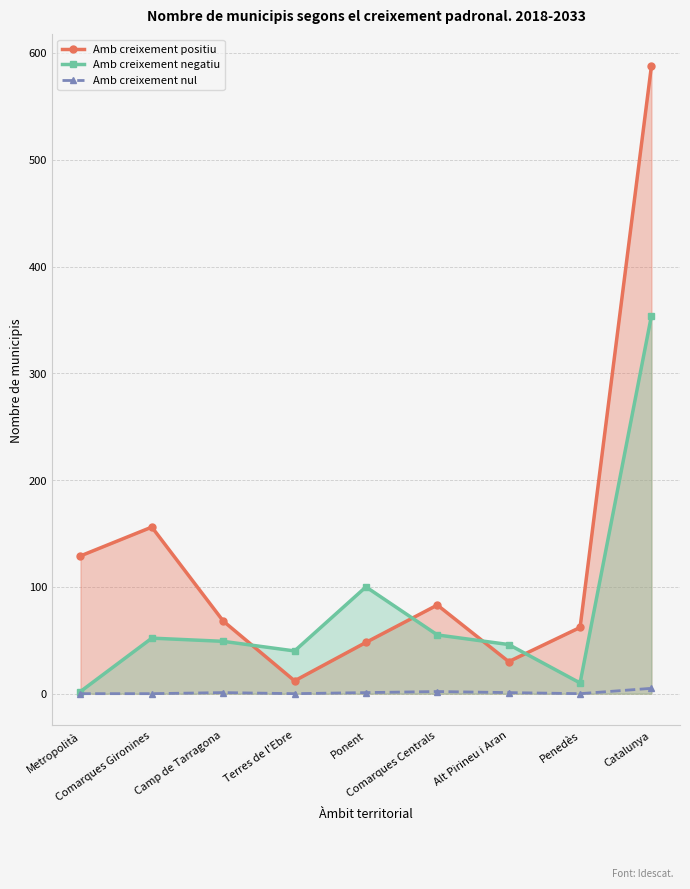

The Amb creixement negatiu series shows 21 at Alt Pirineu i Aran. True or false?

False